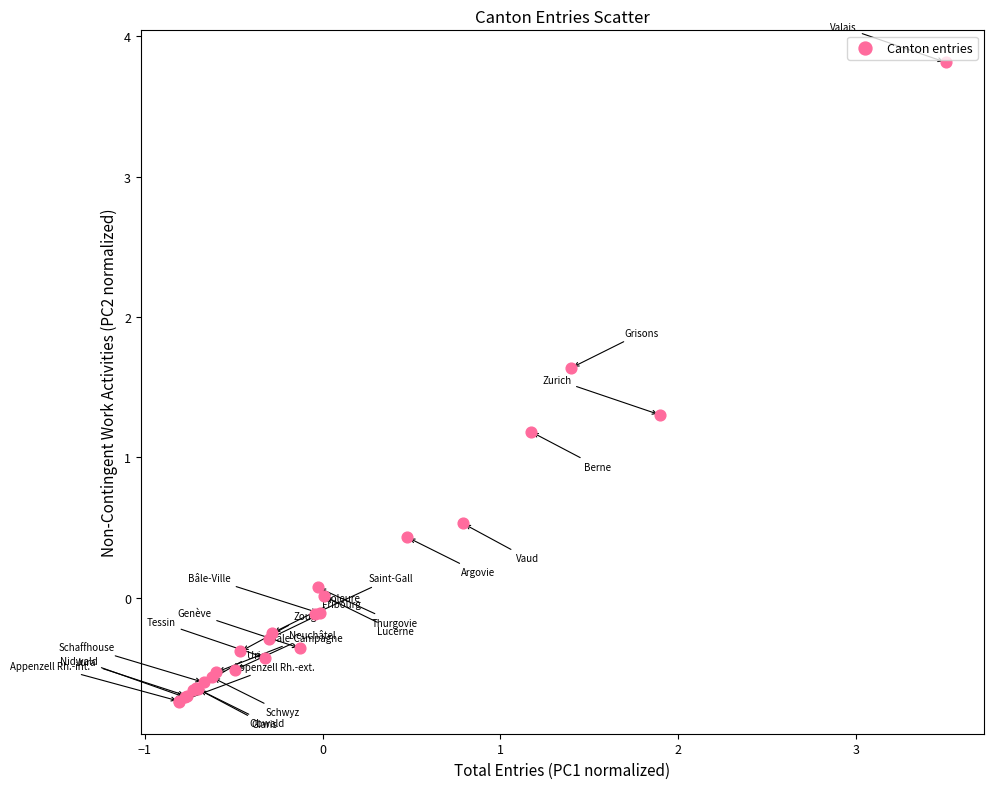

What Y value in the scatter plot is closest to 1?

1.2